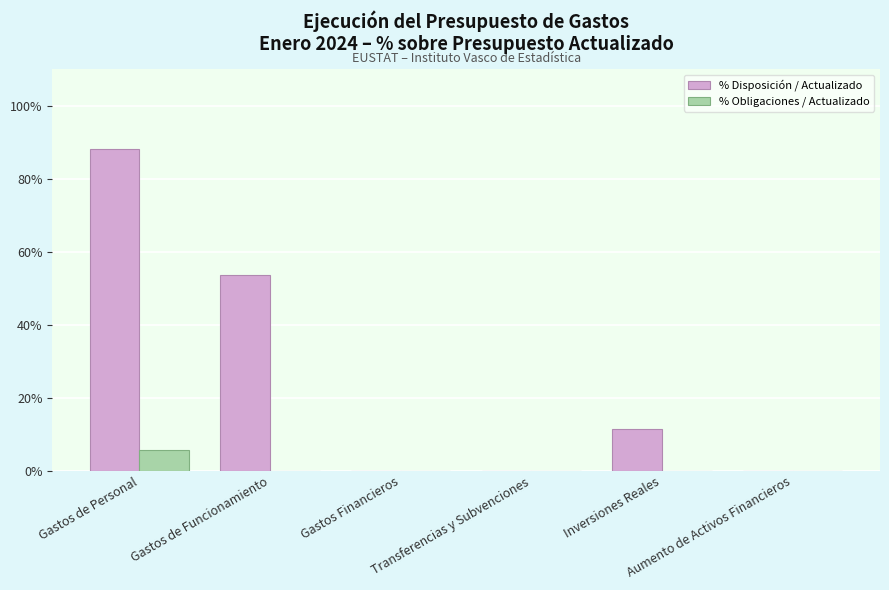

Which series has the largest total across all categories?

% Disposición / Actualizado